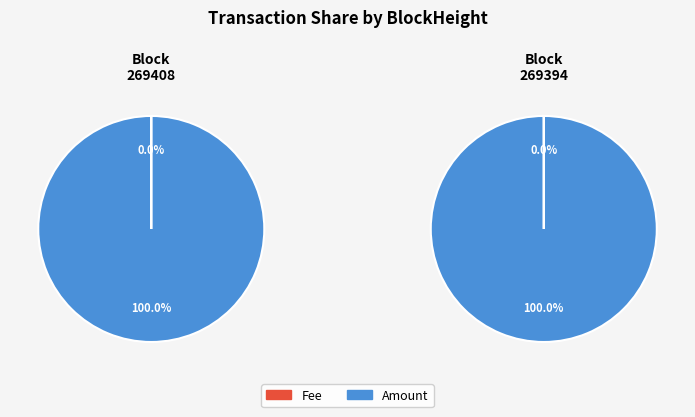

True or false: 269408 accounts for 50% of the total.

True